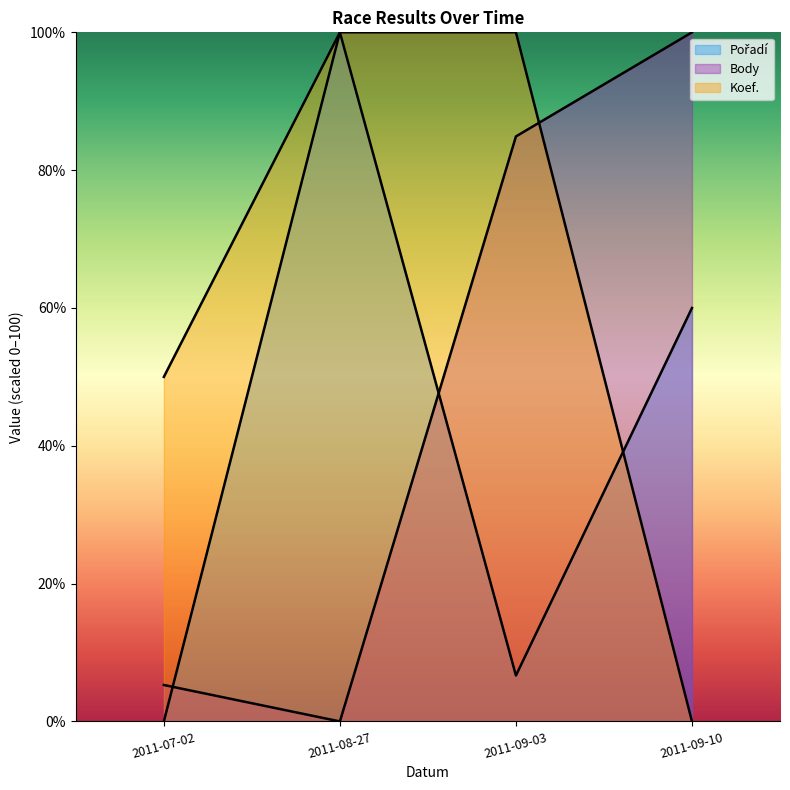

How many lines are shown in the chart?

3